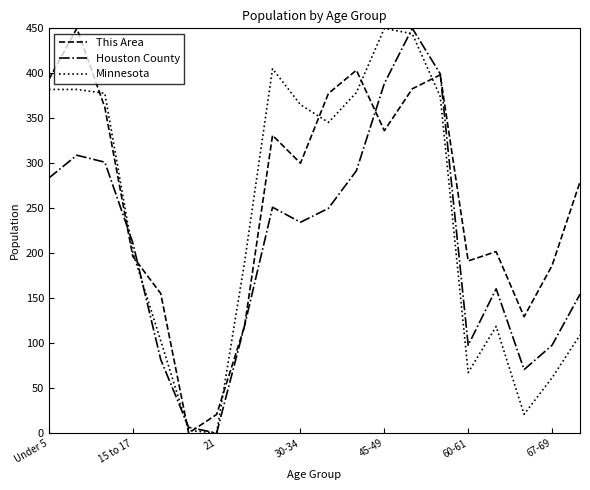

List the series in order of their overall mean, lowest first.

Houston County, Minnesota, This Area